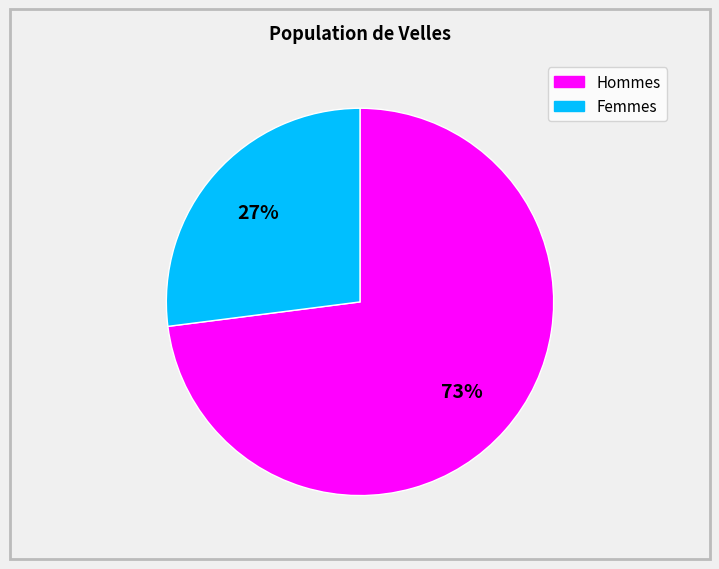

To the nearest percent, what is the difference between the largest and smallest slice percentages?

46%